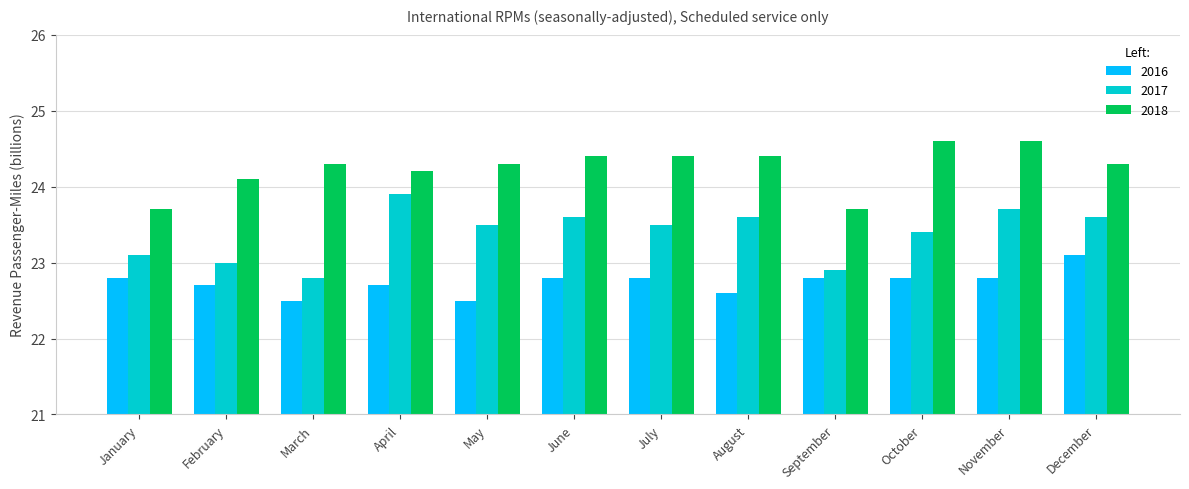

What is the difference between the highest and lowest values at July?

1.6